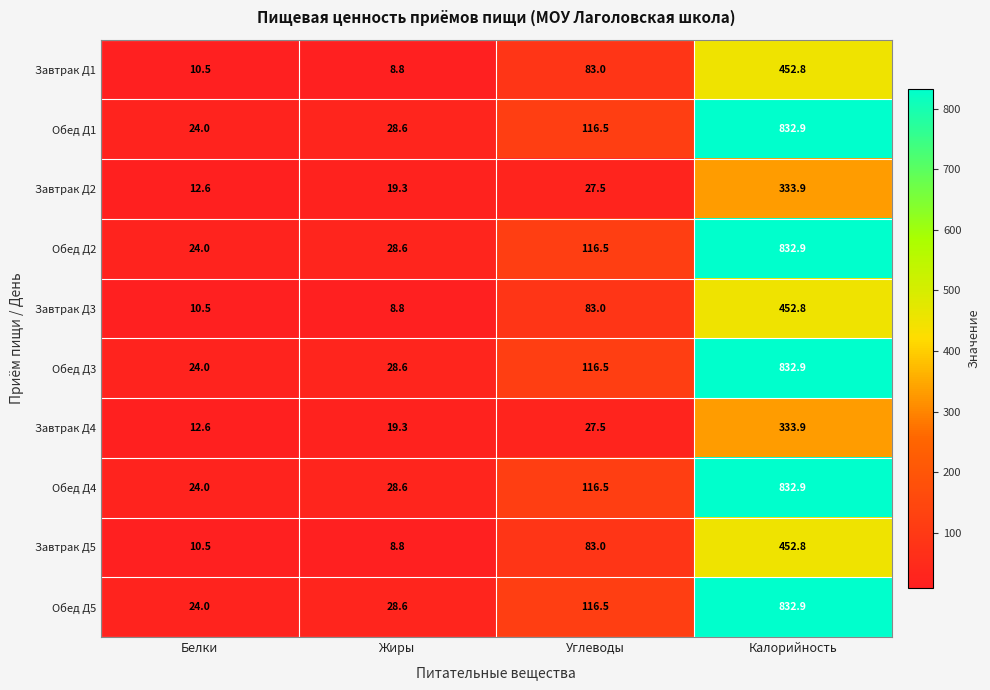

What is the difference between the highest and lowest values at Калорийность?

499.0